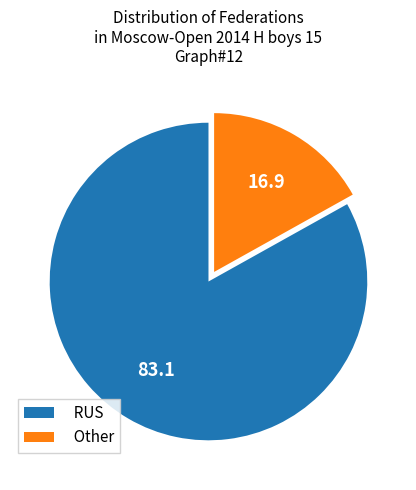

The RUS slice represents 69% of the pie. True or false?

False